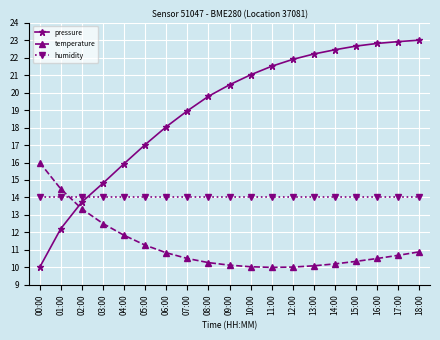

After their last crossing, which series has the higher values: temperature or pressure?

pressure